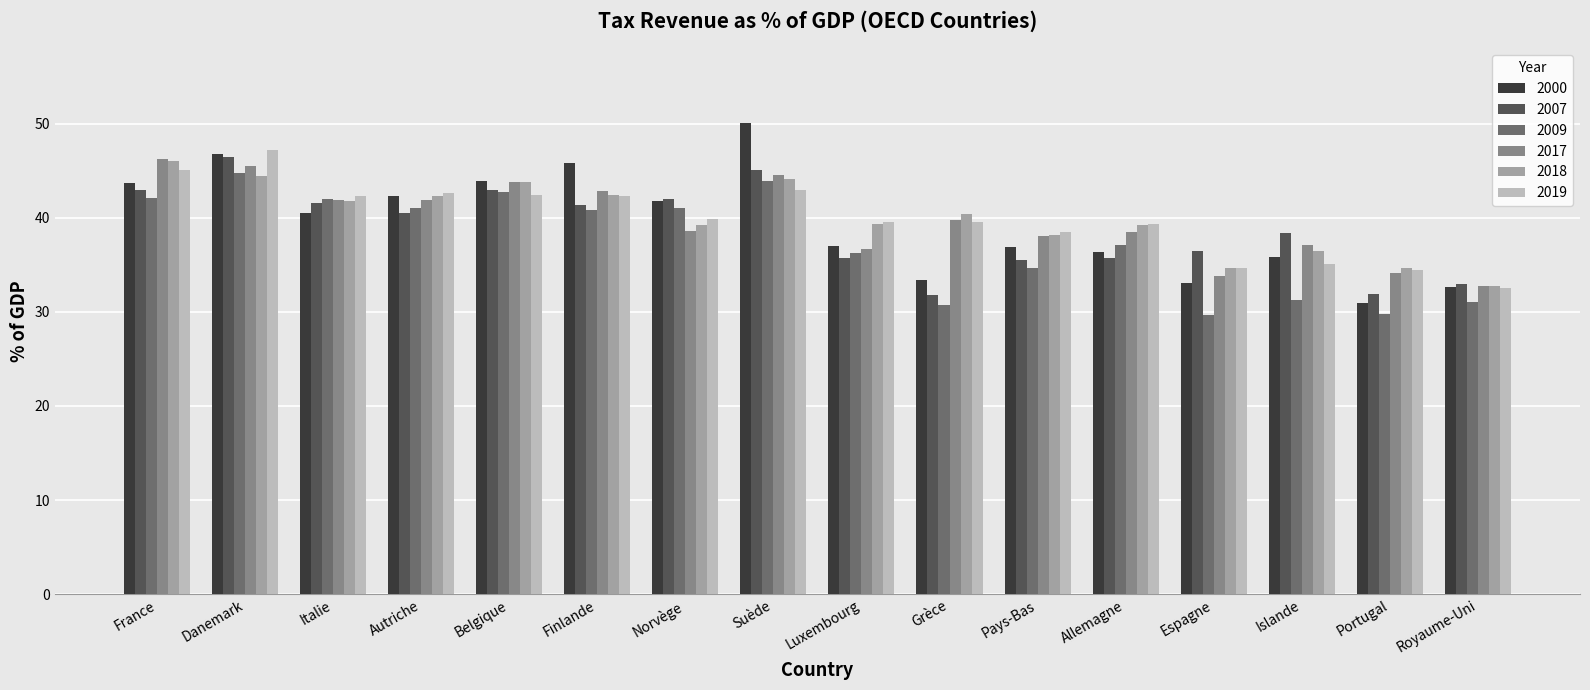

Does the chart contain any negative values?

No